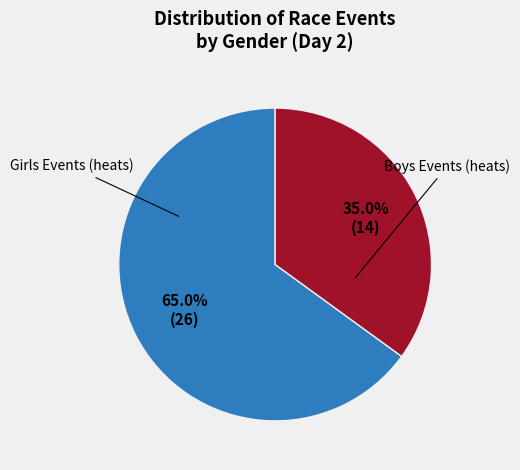

How many slices are in this pie chart?

2